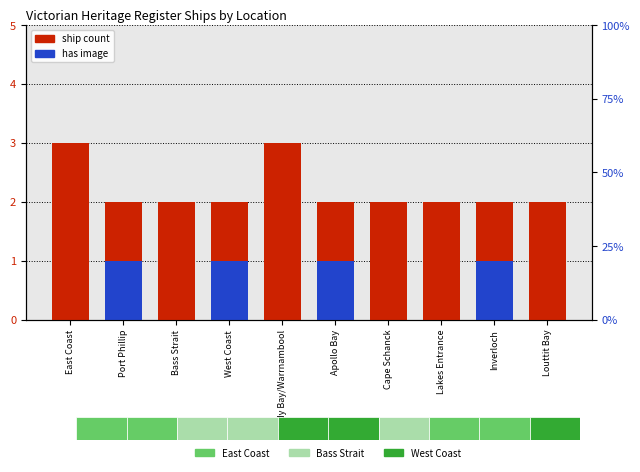

What is the difference between the second highest and second lowest values in the ship count series?

1